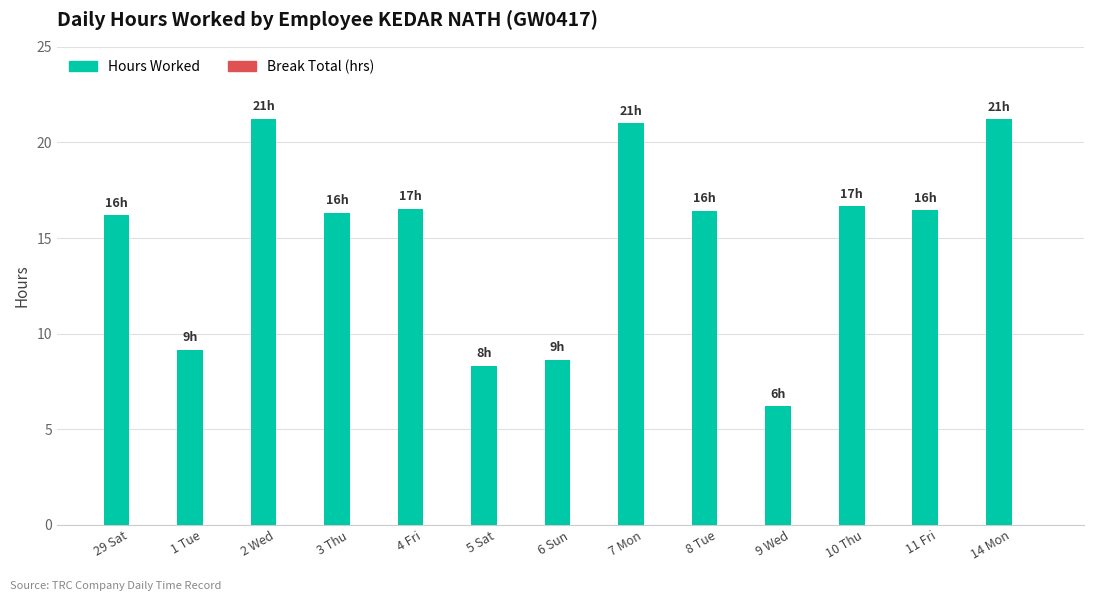

Which has a higher value, 4 Fri or 14 Mon?

14 Mon